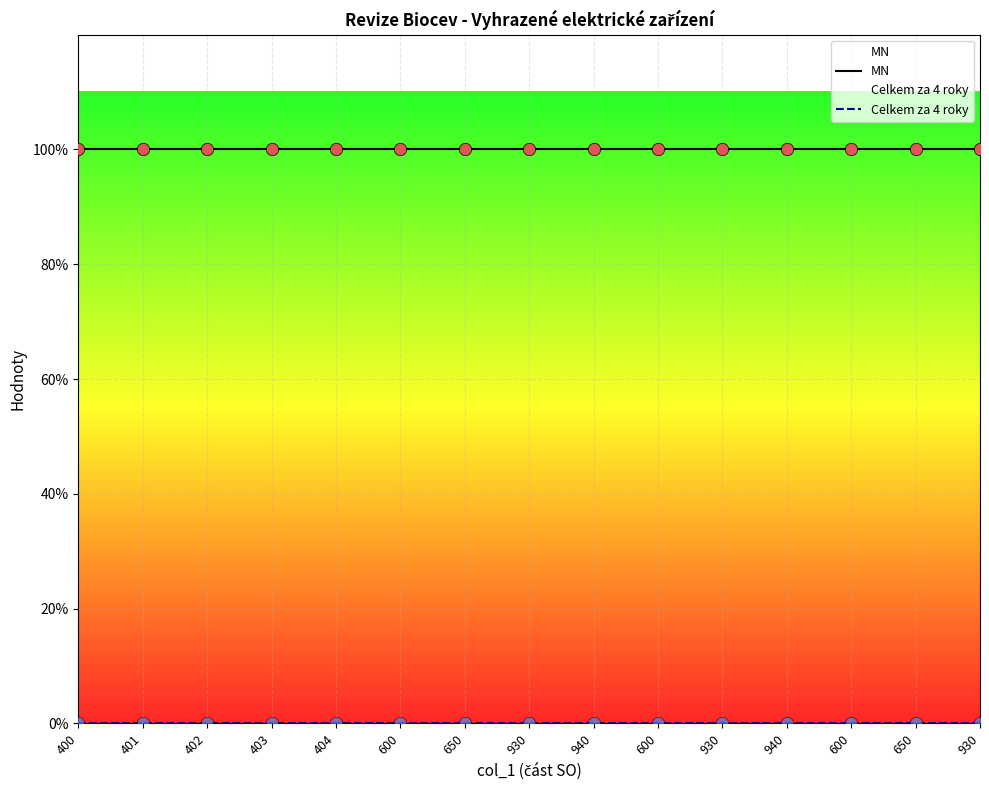

Which series contains the lowest Y value?

Celkem za 4 roky